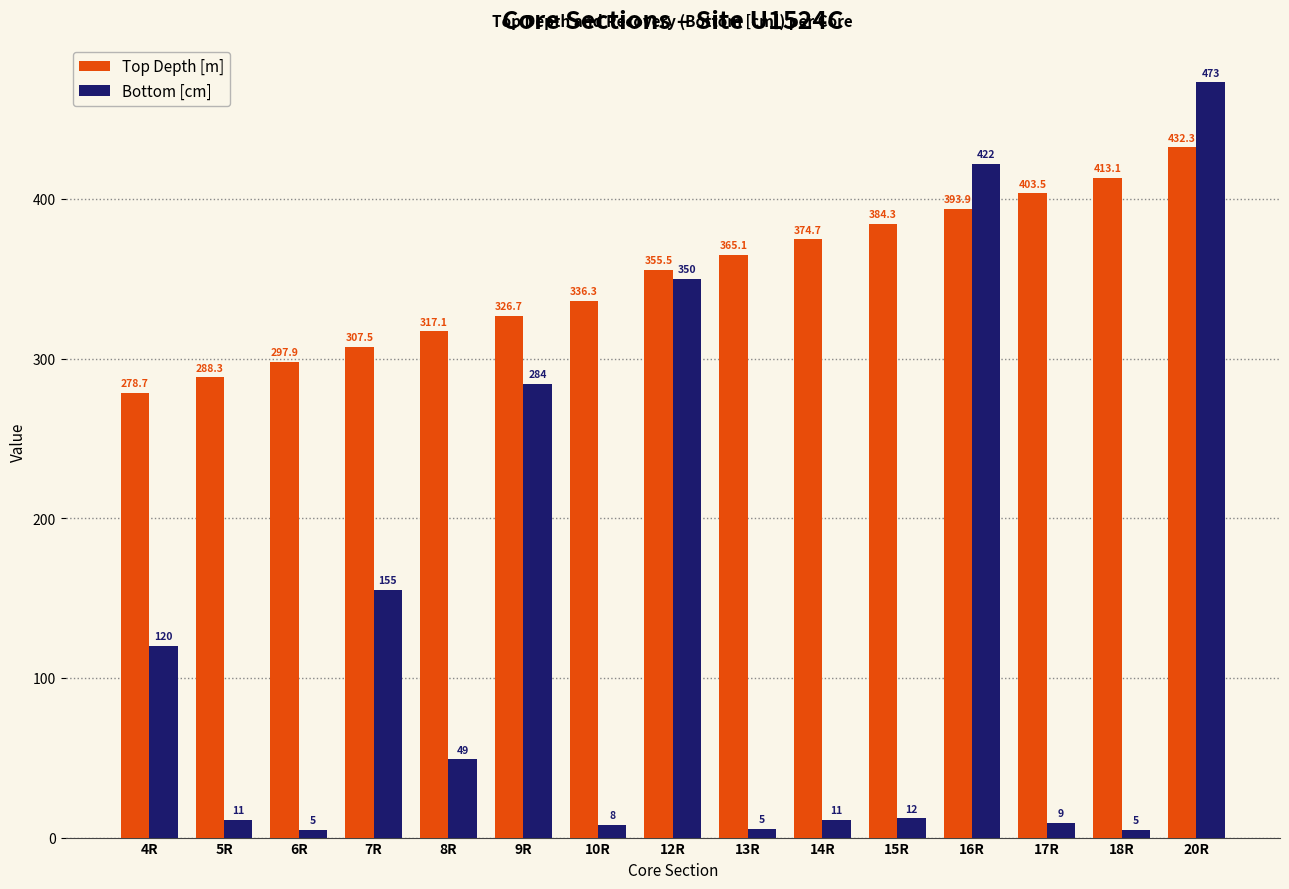

How many groups of bars are there?

15